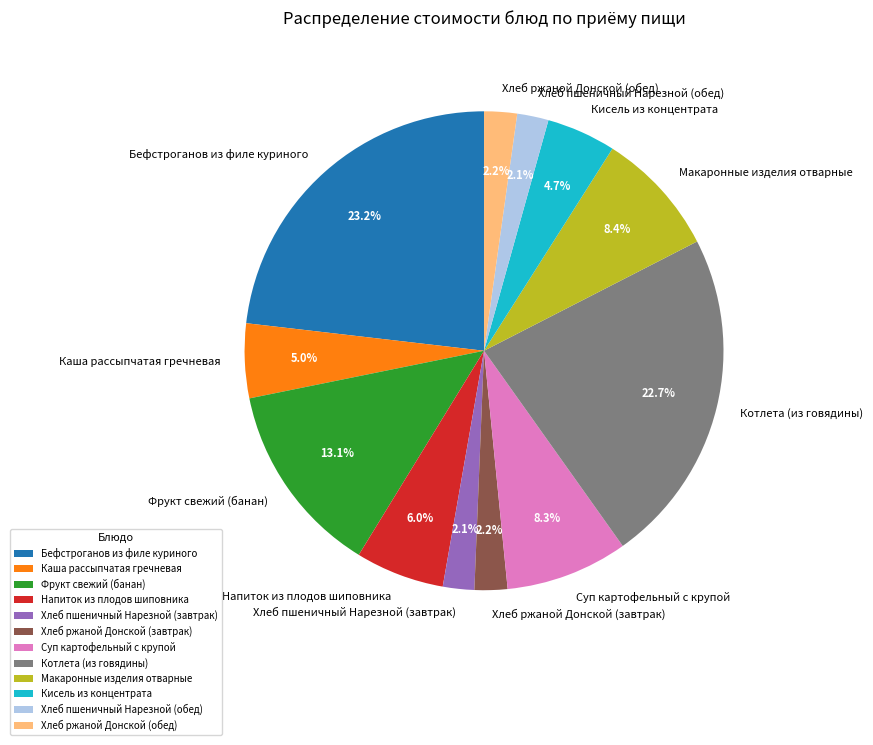

Is it true that Хлеб пшеничный Нарезной (завтрак) is 2% of the pie?

True